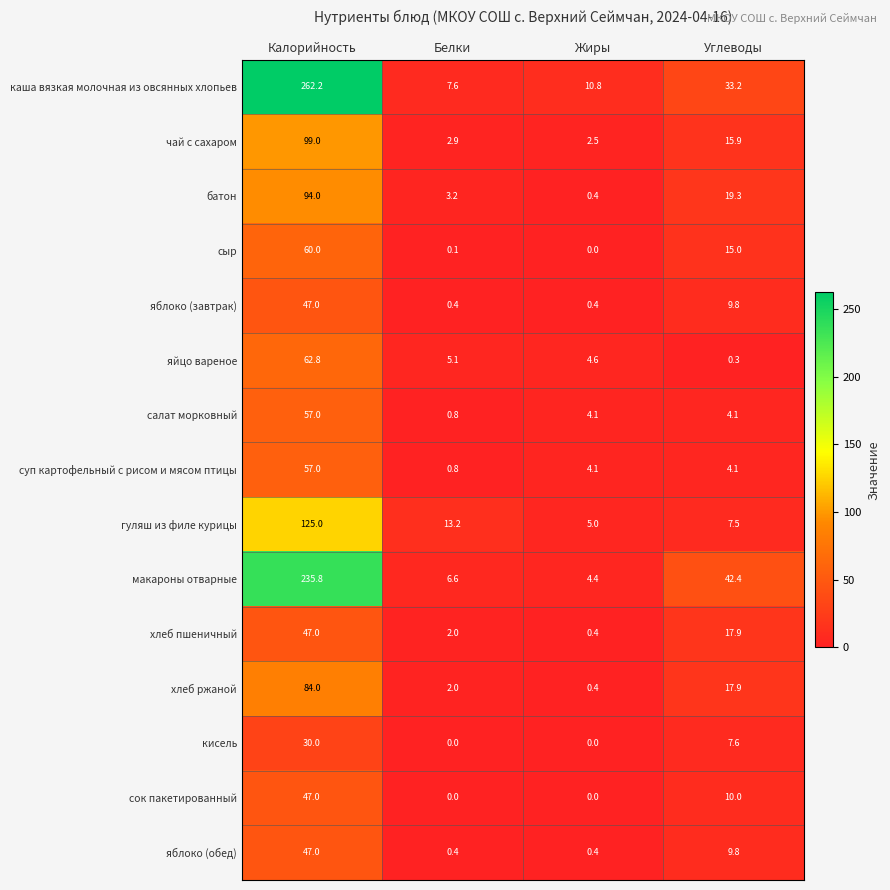

What is the difference between the maximum and minimum values in the кисель series?

30.0